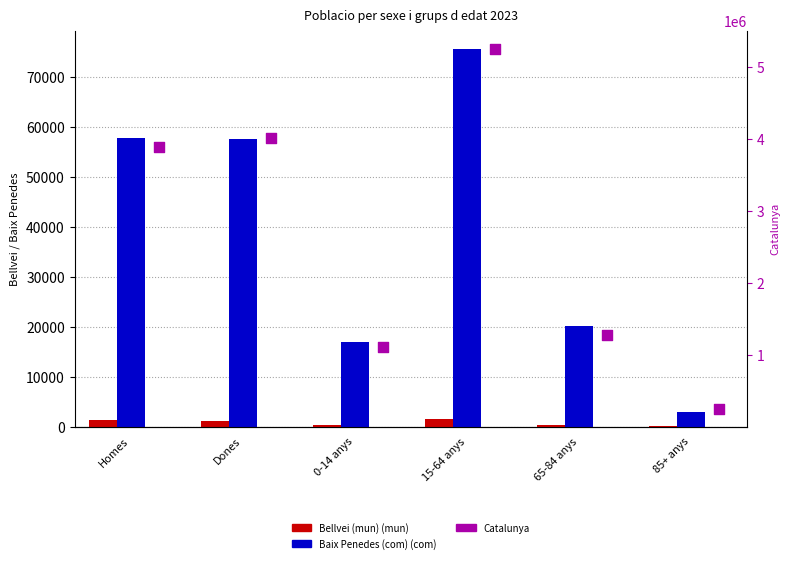

Which series has the largest total across all categories?

Catalunya